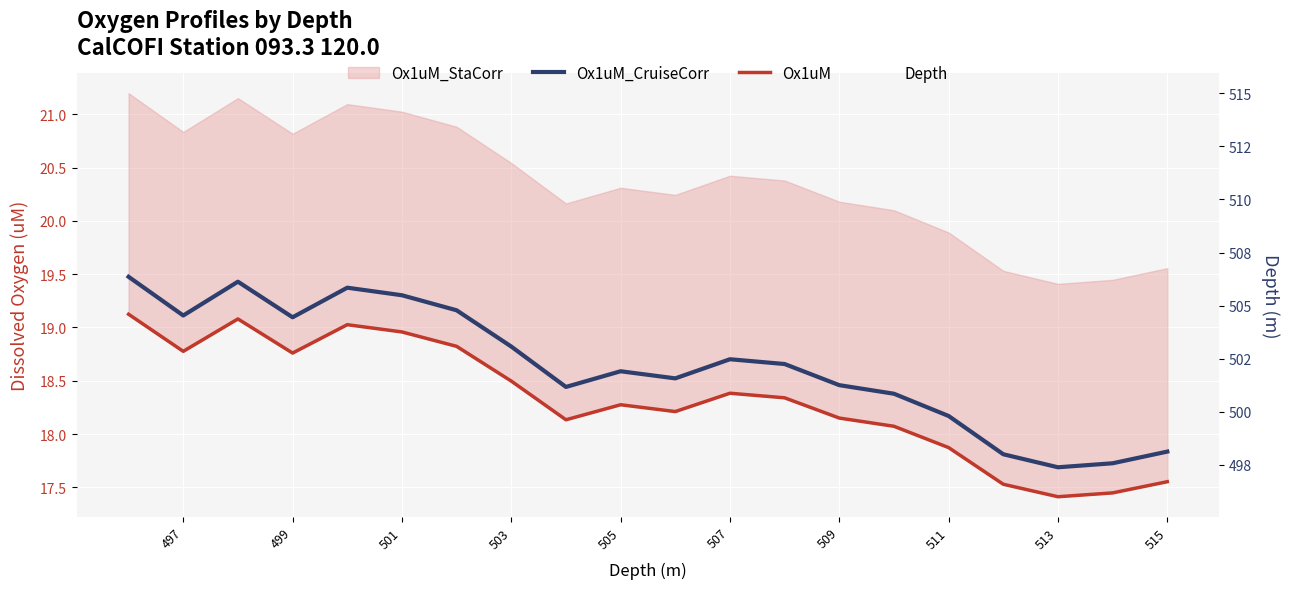

Which series has the largest total across all categories?

Depth